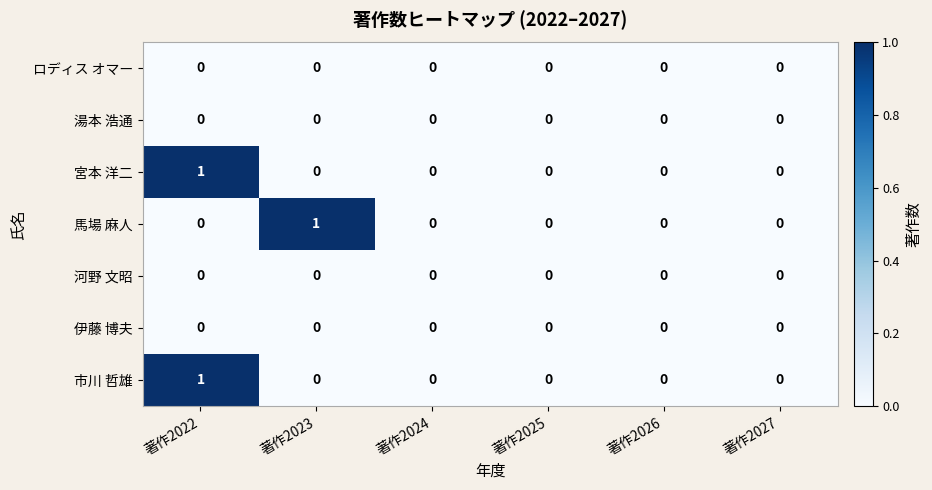

True or false: 馬場 麻人 has a value of 1 at 著作2023.

True